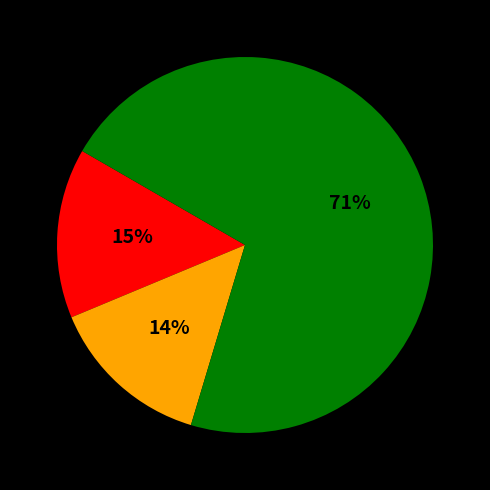

Is there any slice that represents more than half of the pie?

Yes